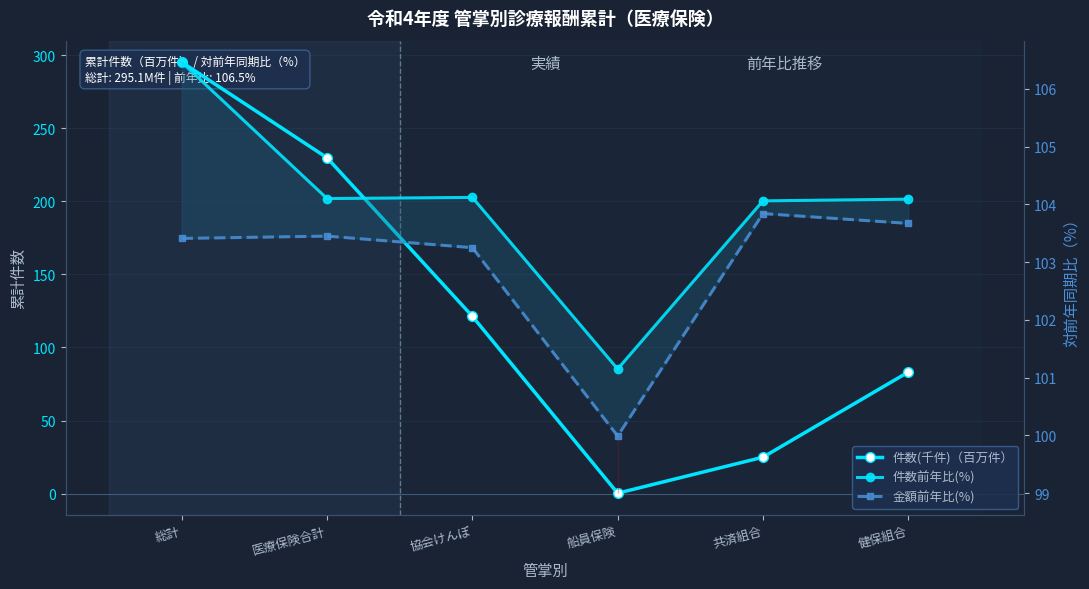

What is the spread (max minus min) of values at 総計?

191.7